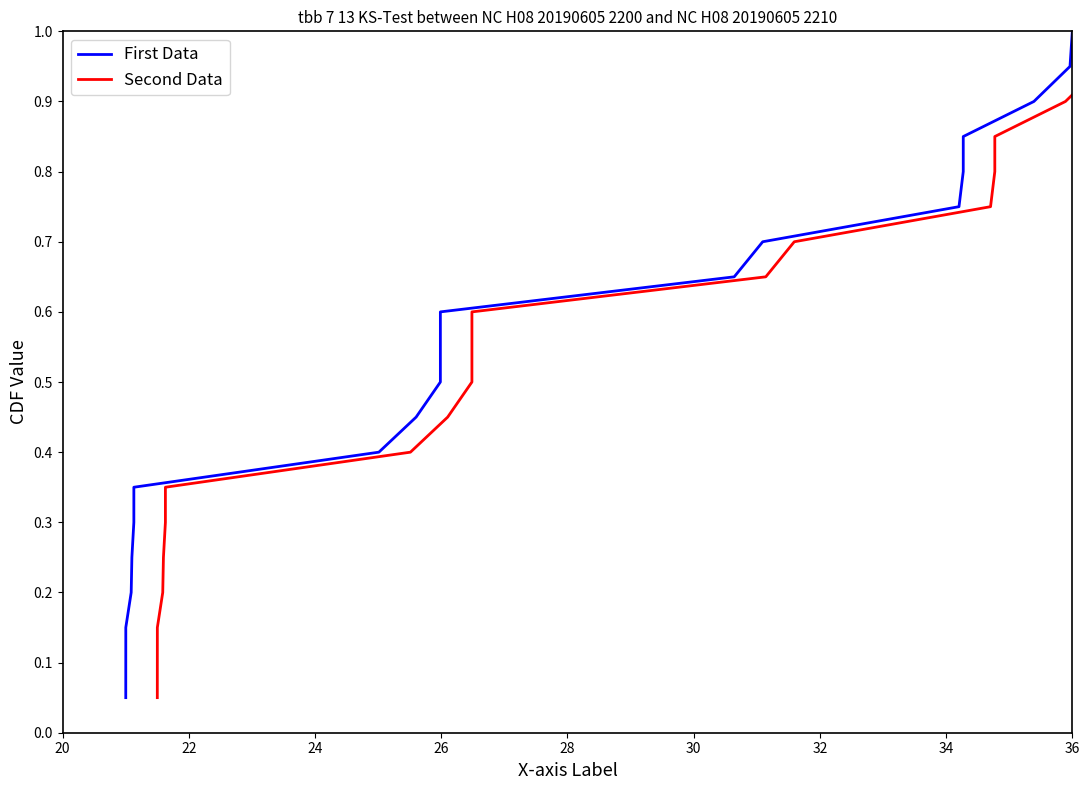

True or false: First Data and Second Data intersect in this chart.

False